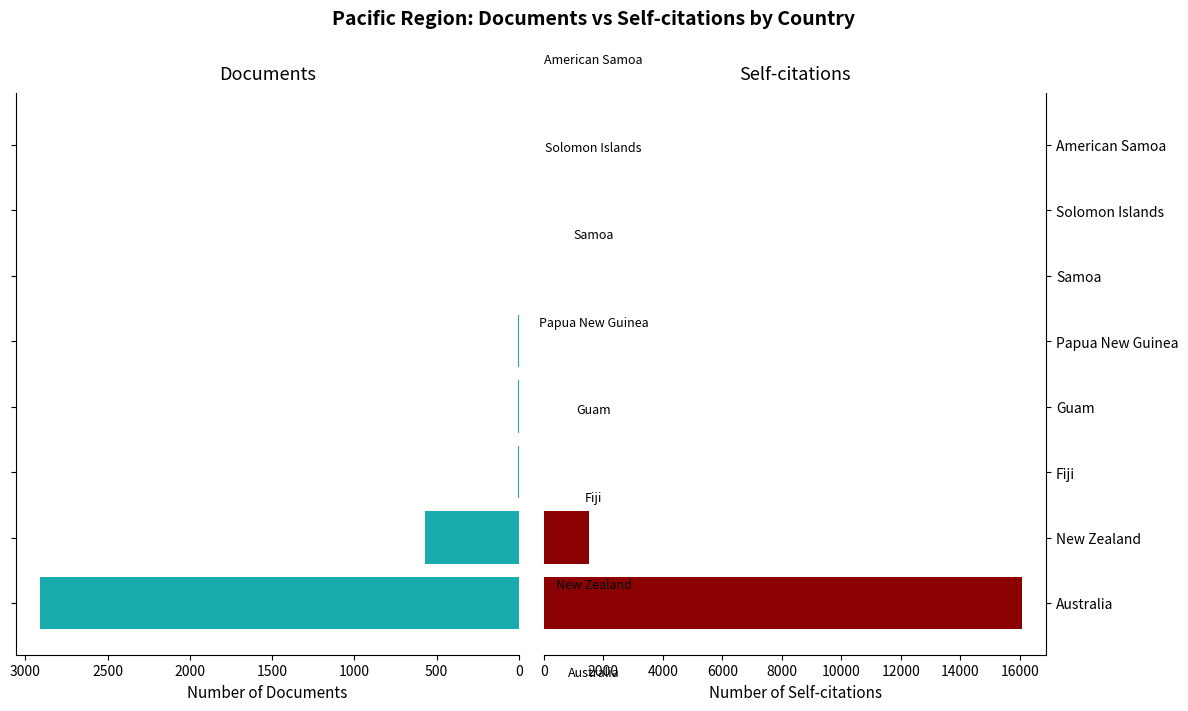

How many categories are shown in the chart?

8